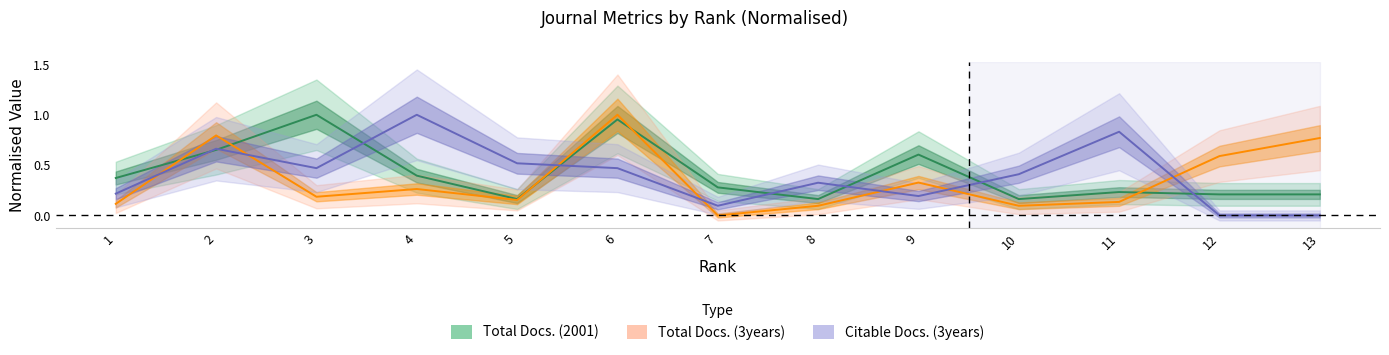

Reading left to right, transcribe all the data shown in this chart.

Total Docs. (2001): 1=0.4	2=0.7	3=1.0	4=0.4	5=0.2	6=1.0	7=0.3	8=0.2	9=0.6	10=0.2	11=0.2	12=0.2	13=0.2
Total Docs. (3years): 1=0.1	2=0.8	3=0.2	4=0.3	5=0.2	6=1.0	7=0.0	8=0.1	9=0.3	10=0.1	11=0.1	12=0.6	13=0.8
Citable Docs. (3years): 1=0.2	2=0.7	3=0.5	4=1.0	5=0.5	6=0.5	7=0.1	8=0.3	9=0.2	10=0.4	11=0.8	12=0.0	13=0.0